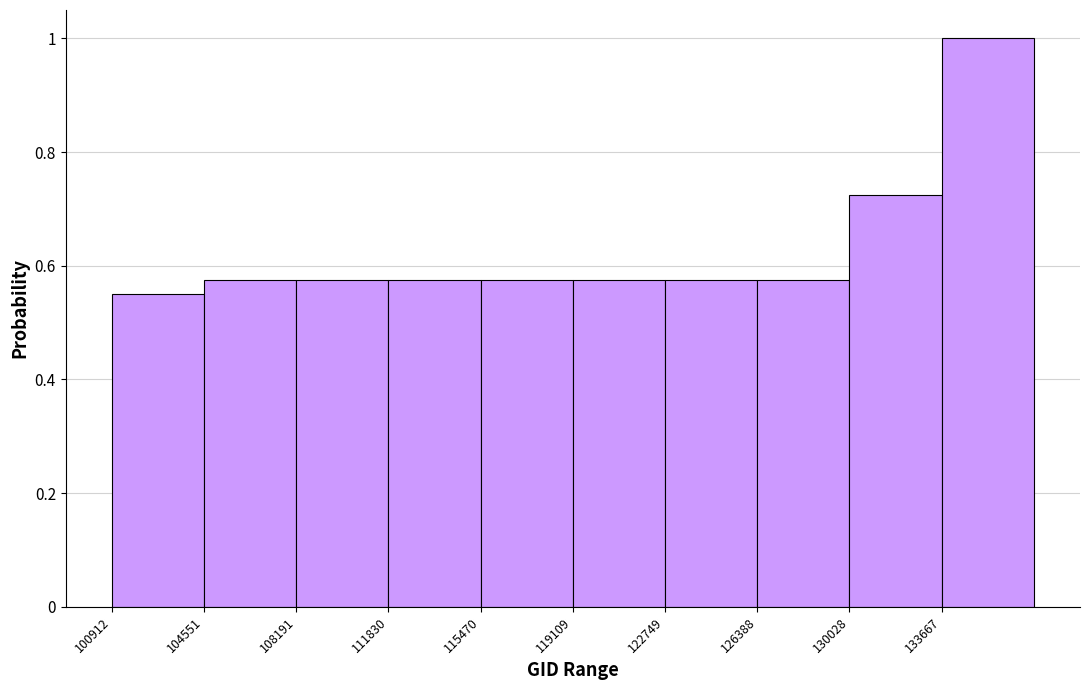

Reading left to right, transcribe this chart: for each bar, give the range it covers on the x-axis and its height. Neither the bar edges nor the heights are printed on the chart, so give them approximately, as read against the axes.

101000 to 104500: 0.56
104500 to 108000: 0.58
108000 to 112000: 0.58
112000 to 115500: 0.58
115500 to 119000: 0.58
119000 to 122500: 0.58
122500 to 126500: 0.58
126500 to 130000: 0.58
130000 to 133500: 0.72
133500 to 137500: 1.00